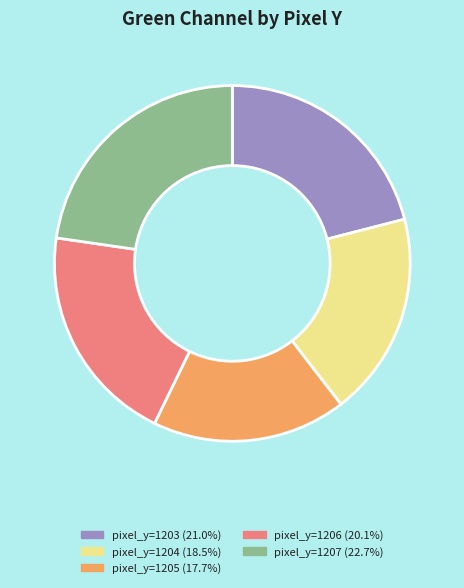

The pixel_y=1207 slice represents 30% of the pie. True or false?

False